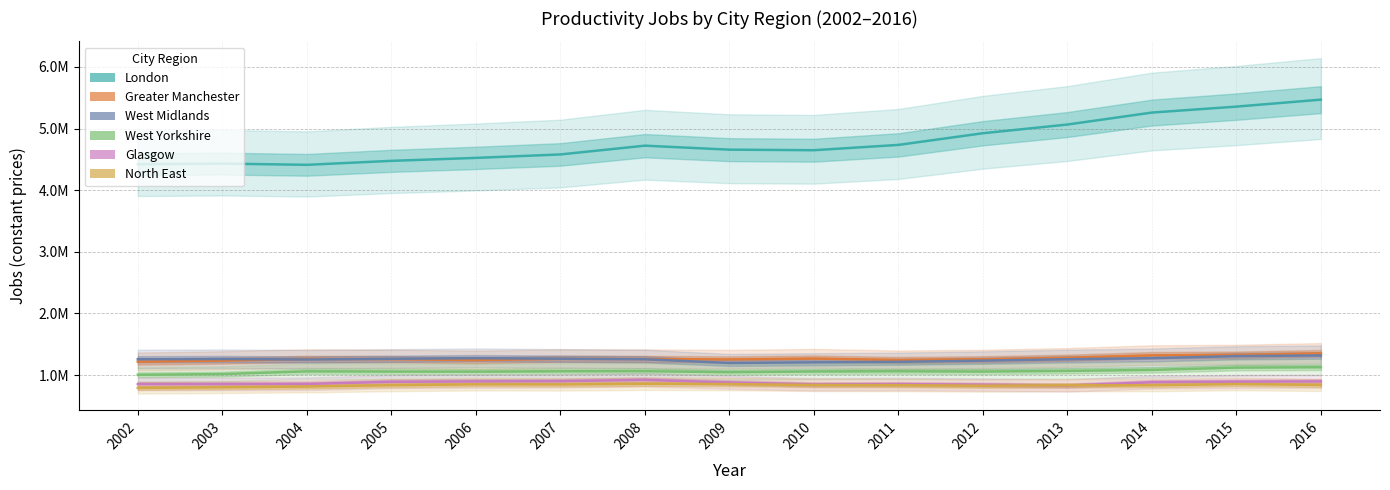

Which series has the widest spread of values?

London